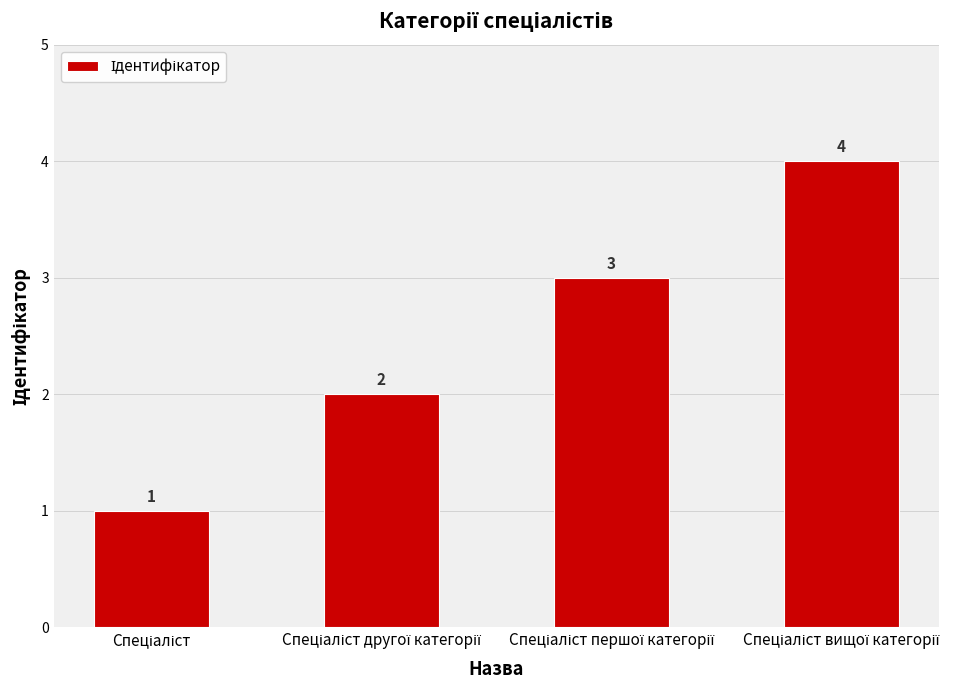

Are the bars grouped side by side (vs. stacked)?

No